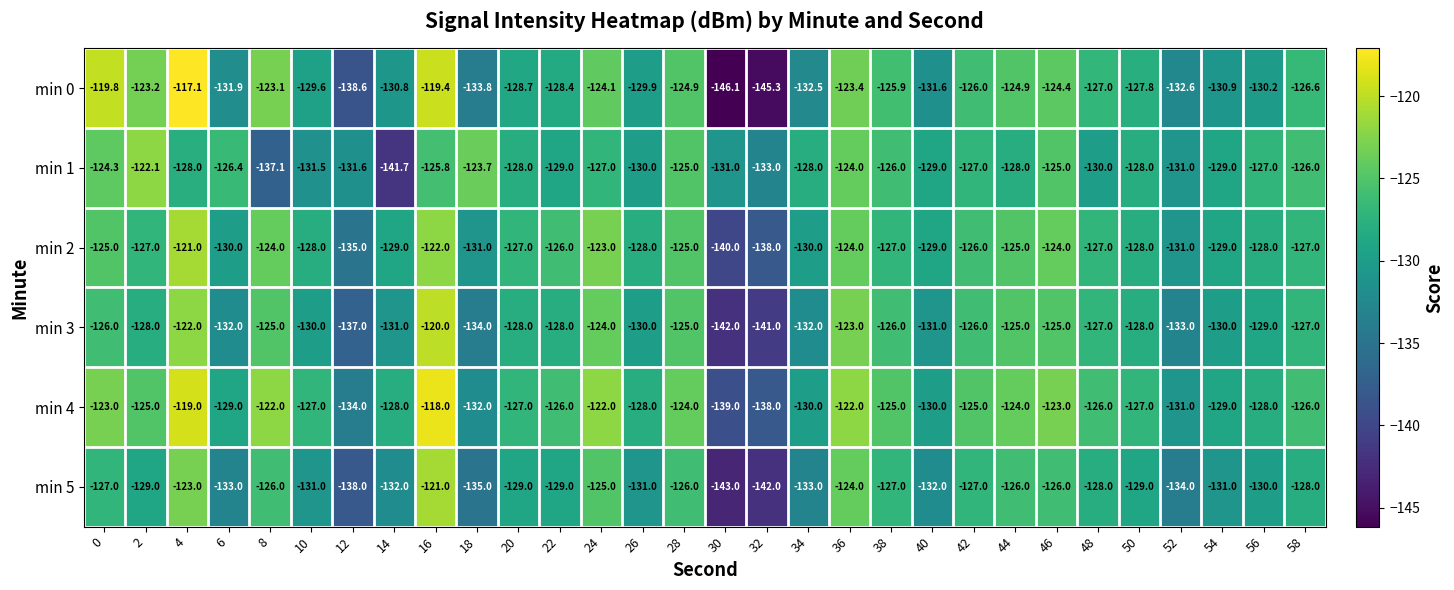

Read the min 0 value at 58.

-126.6